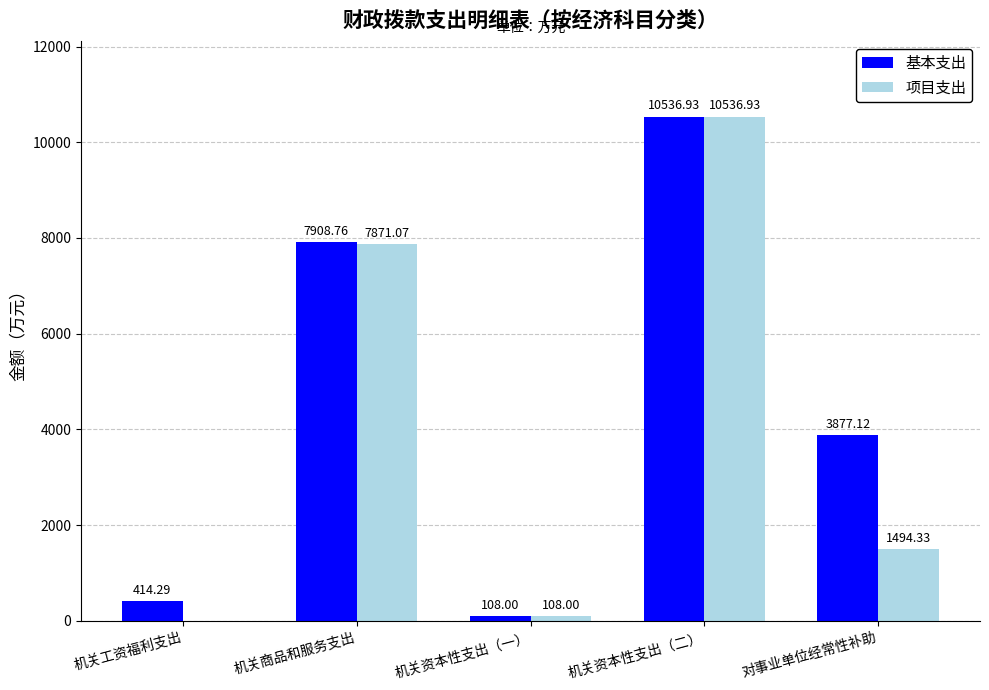

What is the approximate value of 基本支出 at 机关工资福利支出?

414.3